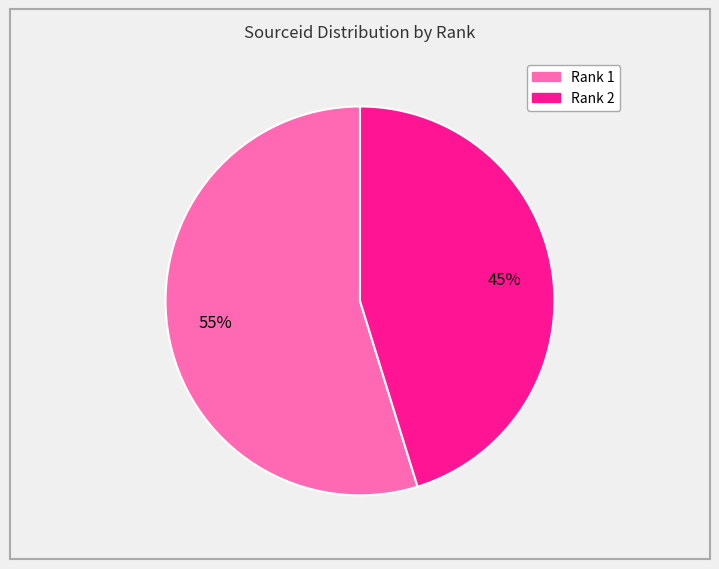

Between Rank 1 and Rank 2, which is larger?

Rank 1